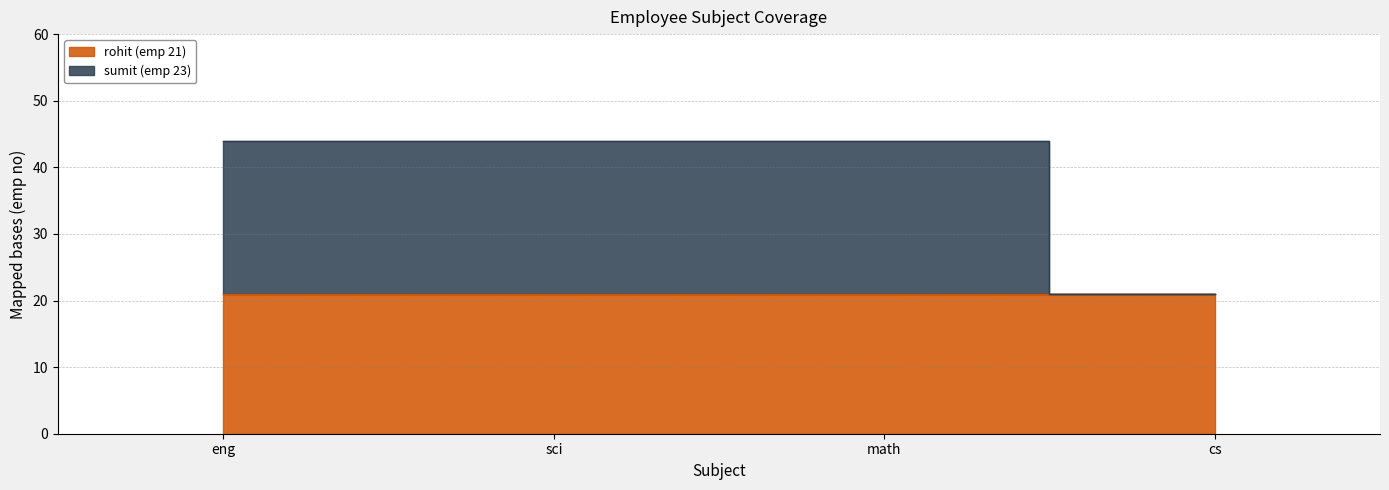

List the labels in order of value, largest first.

eng, sci, math, cs